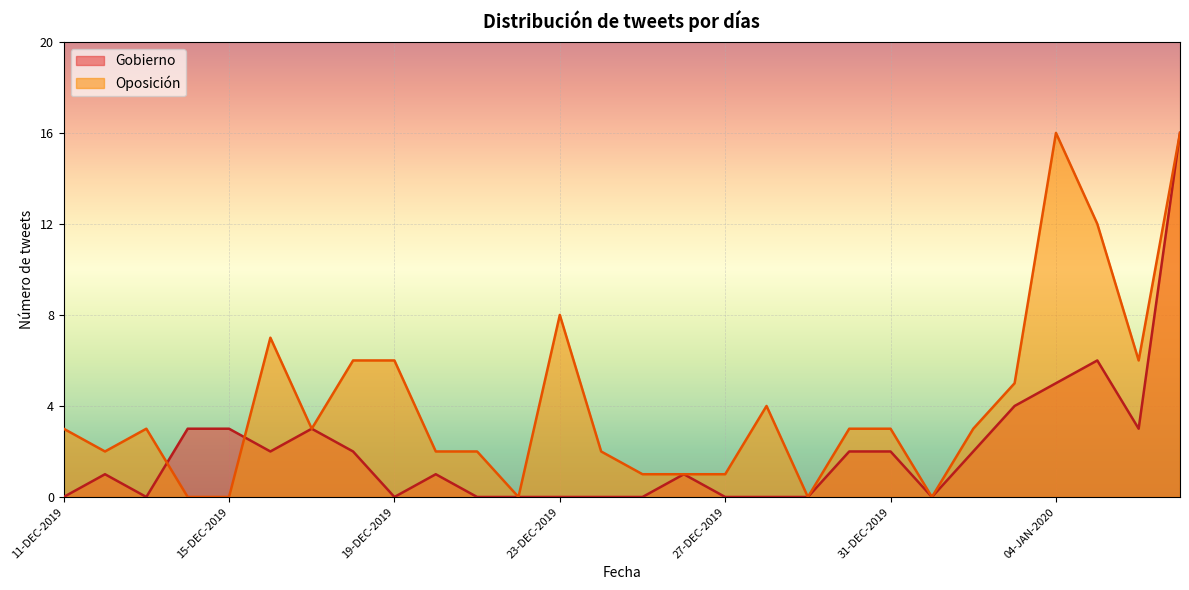

What is the difference between the maximum and minimum values in the Oposición series?

16